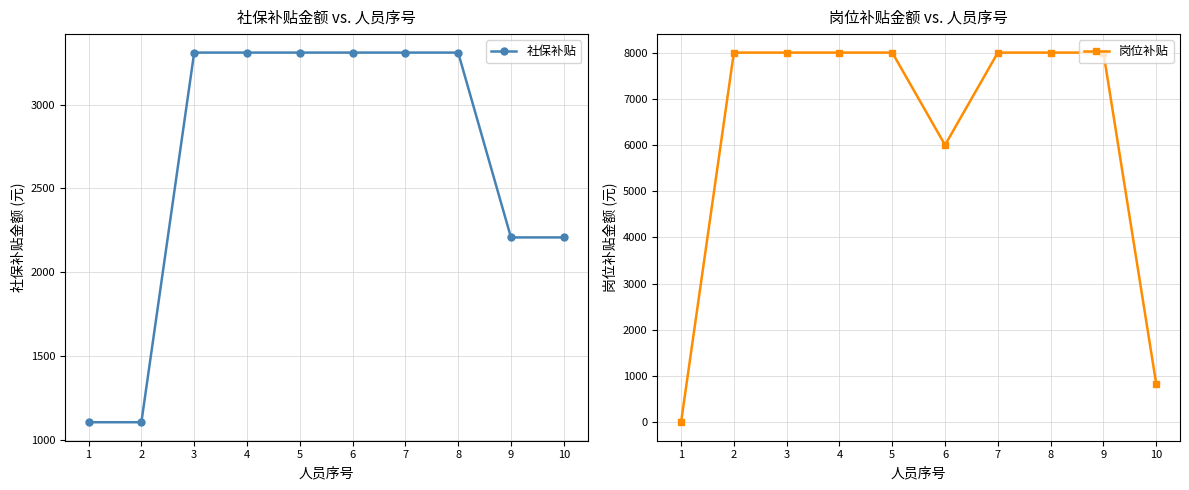

How many data points in 社保补贴 are above 3310?

6